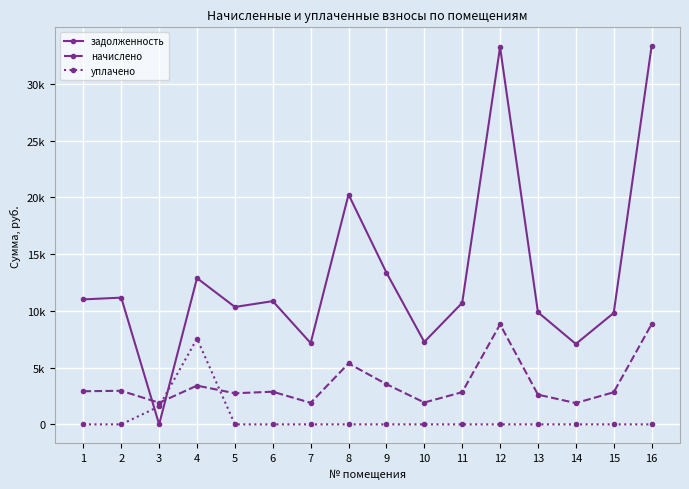

What are all the series names shown in the legend?

задолженность, начислено, уплачено